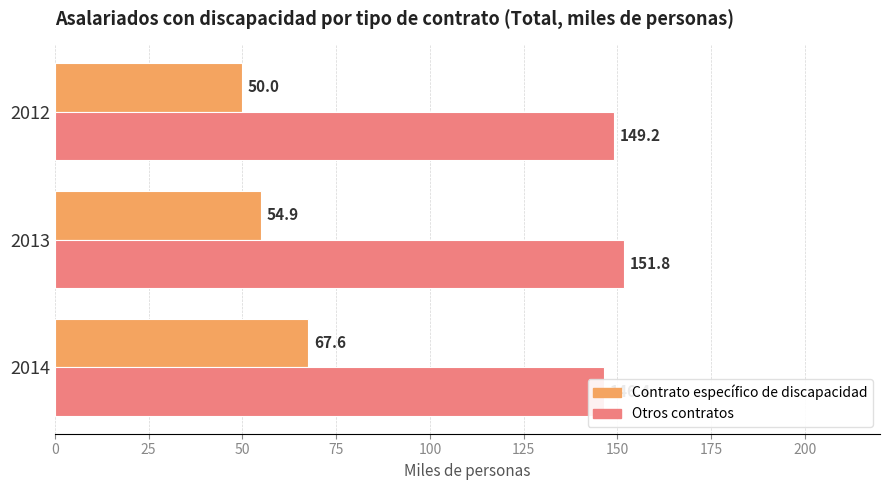

Which series has the largest range (max minus min)?

Contrato específico de discapacidad